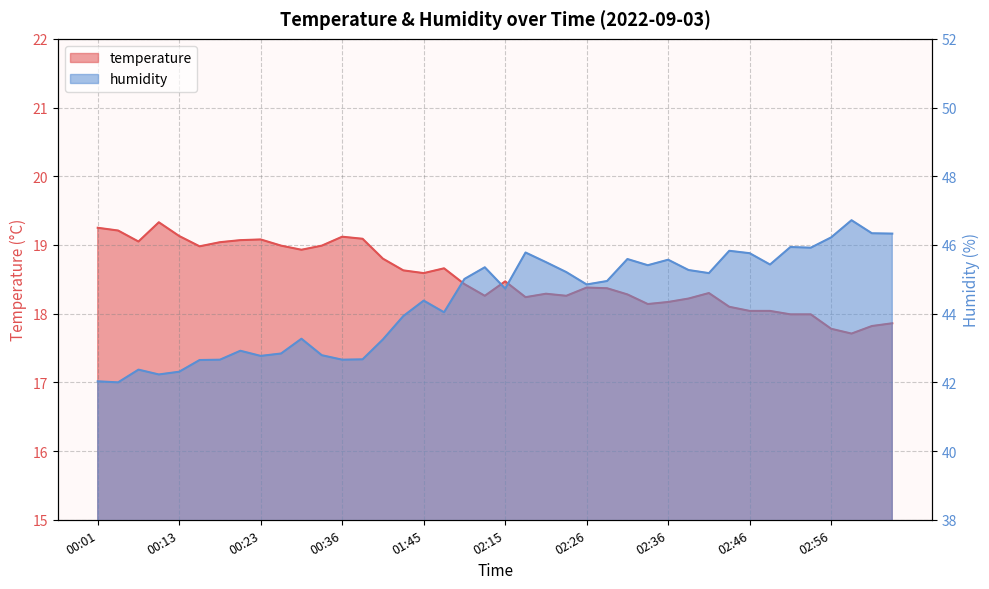

Between 02:54 and 02:56, which is larger?

02:54